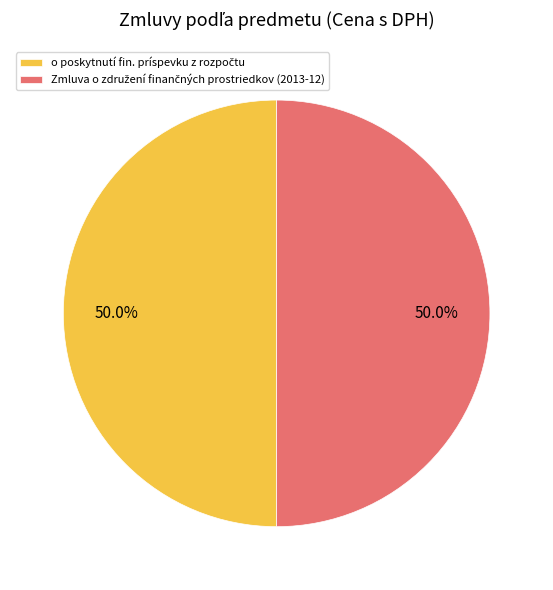

How many segments does this pie chart have?

2